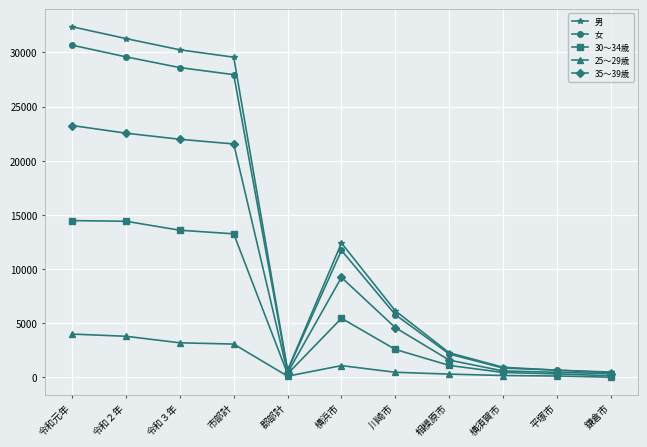

What is the spread (max minus min) of values at 鎌倉市?

477